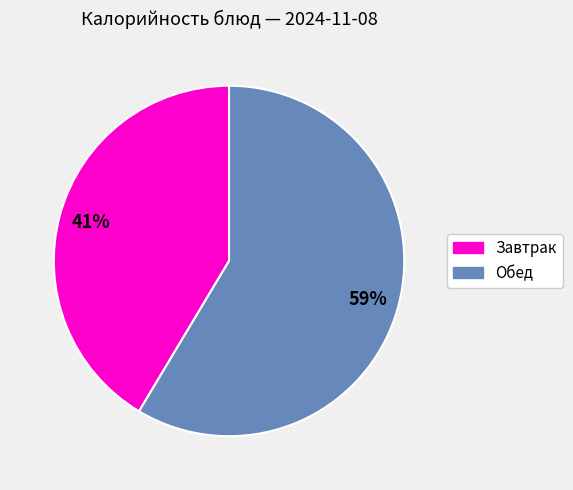

Is there any slice that represents more than half of the pie?

Yes